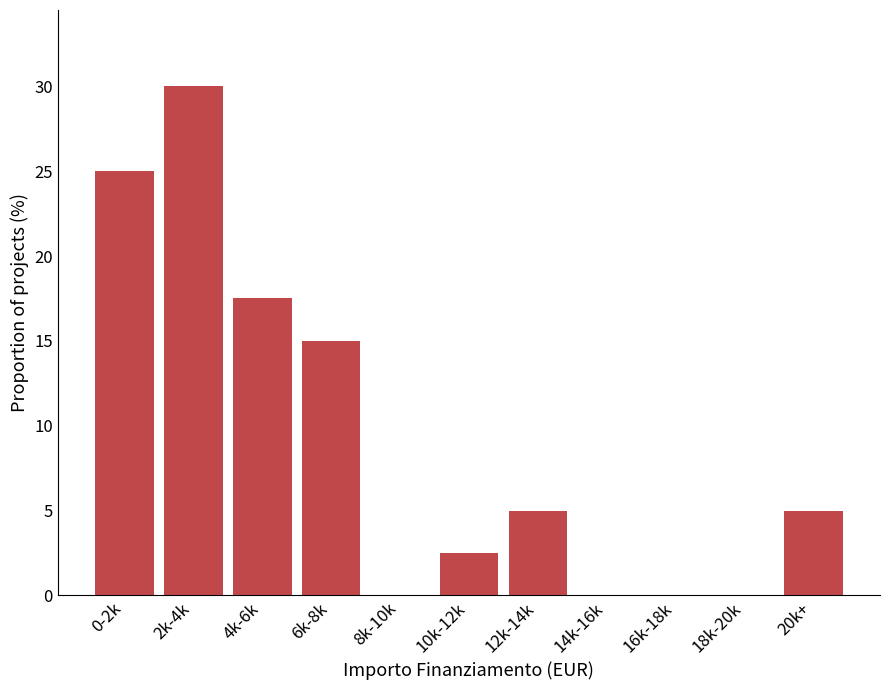

Reading left to right, extract all data points from this chart.

0-2k=25.0	2k-4k=30.0	4k-6k=17.5	6k-8k=15.0	8k-10k=0.0	10k-12k=2.5	12k-14k=5.0	14k-16k=0.0	16k-18k=0.0	18k-20k=0.0	20k+=5.0